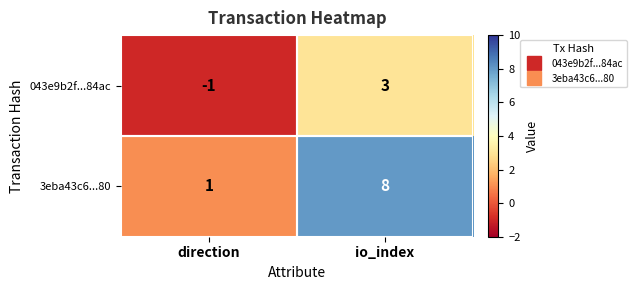

At which category is the sum across all series the highest?

io_index